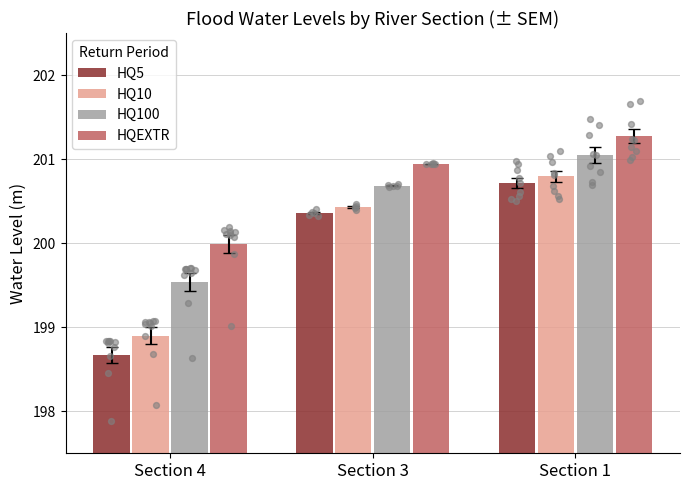

Which series reaches the minimum Y coordinate?

HQ5